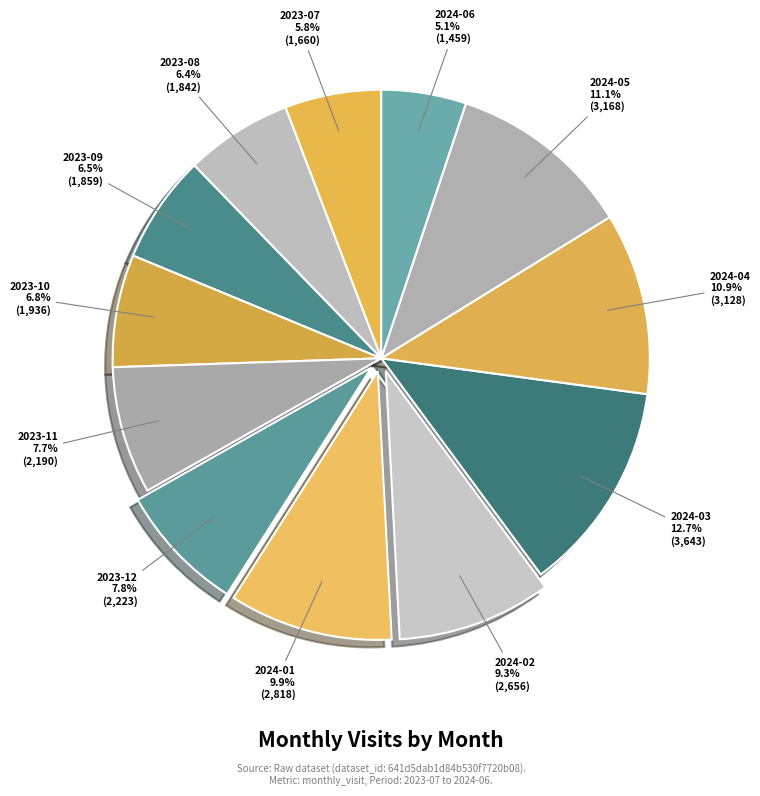

What is the largest slice in the pie chart?

2024-03